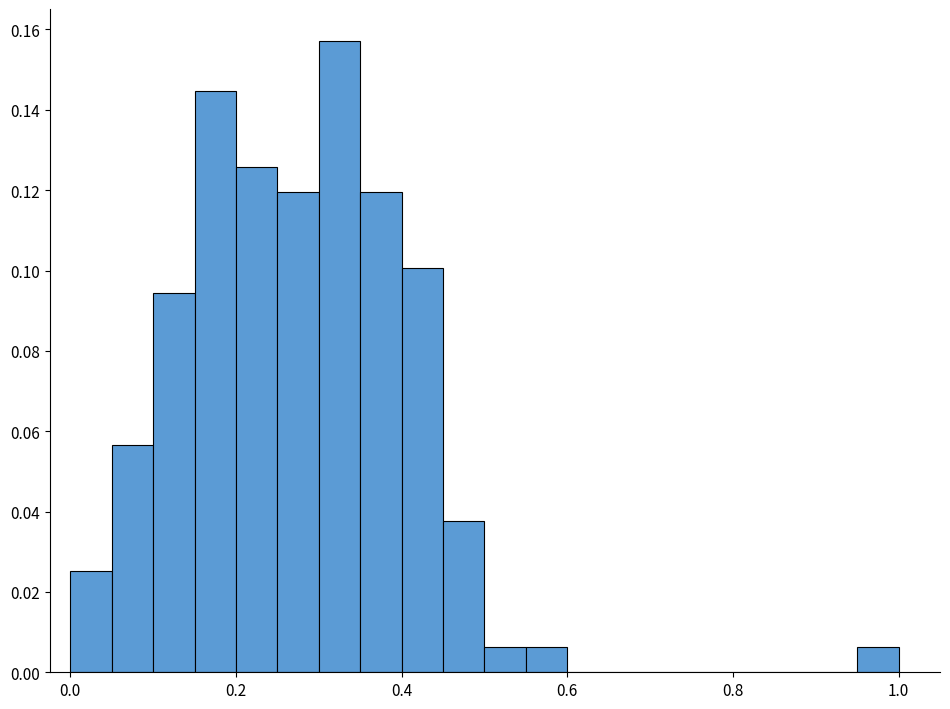

Around what value on the x-axis is the tallest bar? Give the approximate position of its centre, as read against the axis.

0.32